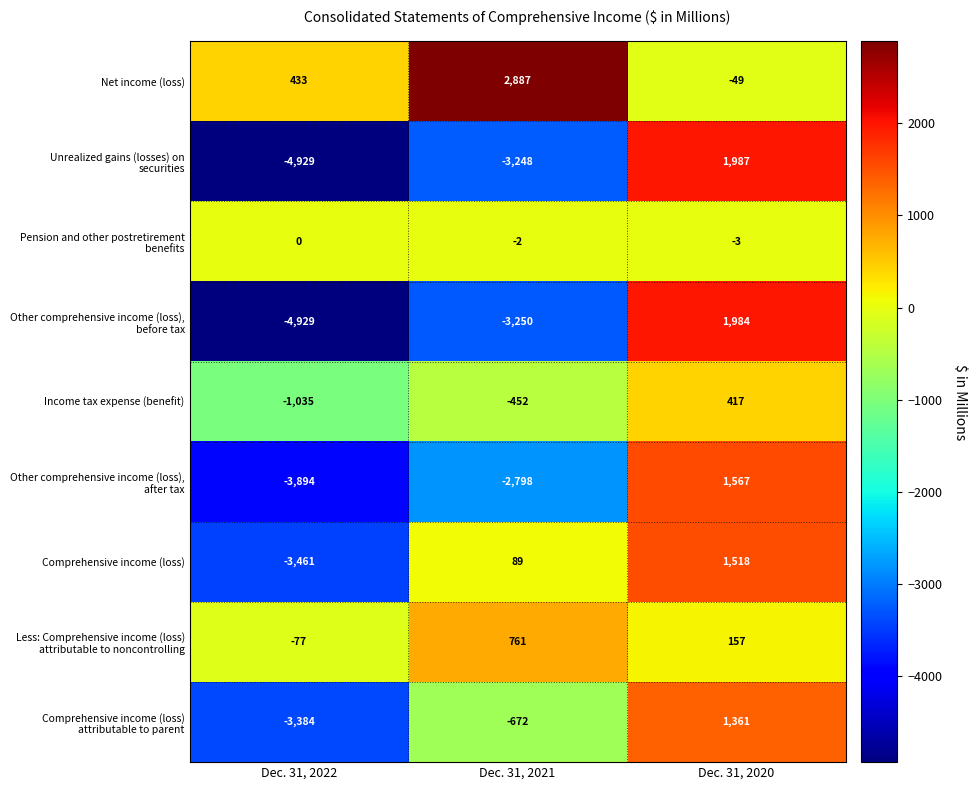

Is it true that Comprehensive income (loss) equals -3461 at Dec. 31, 2022?

True